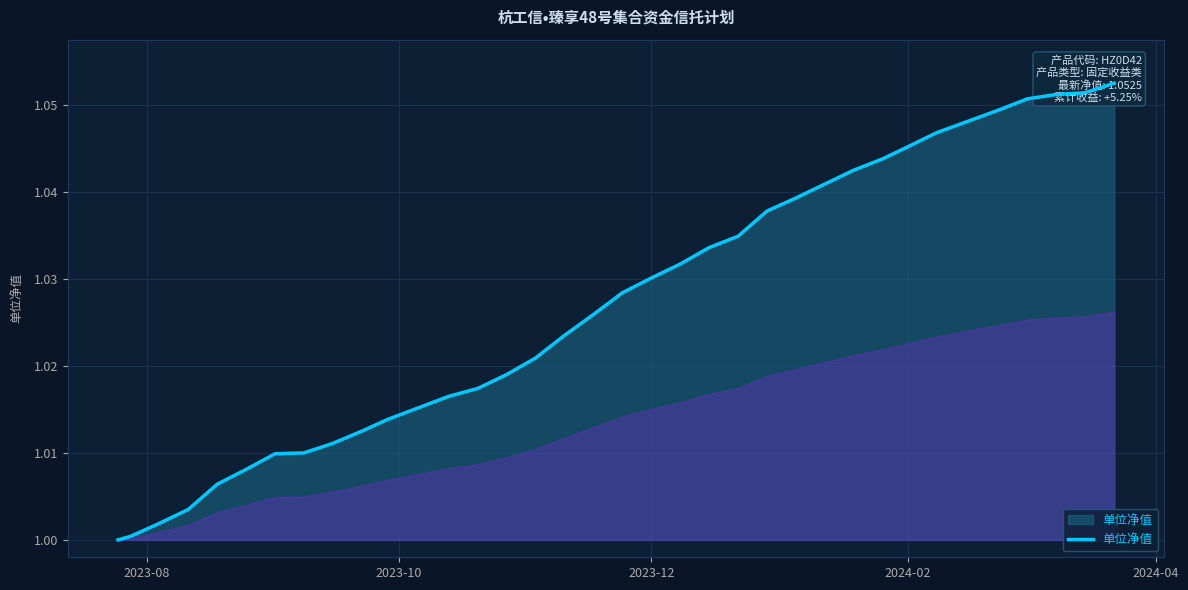

Does the chart display data point markers on the line(s)?

No